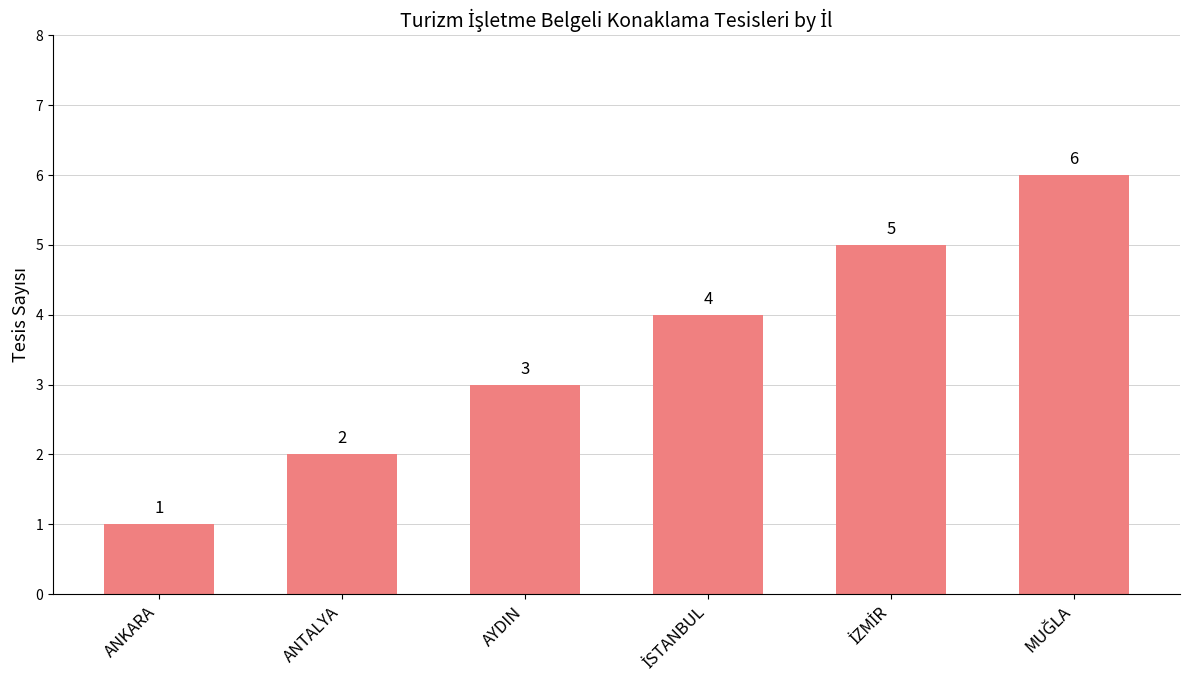

What is the maximum value shown in the chart?

6